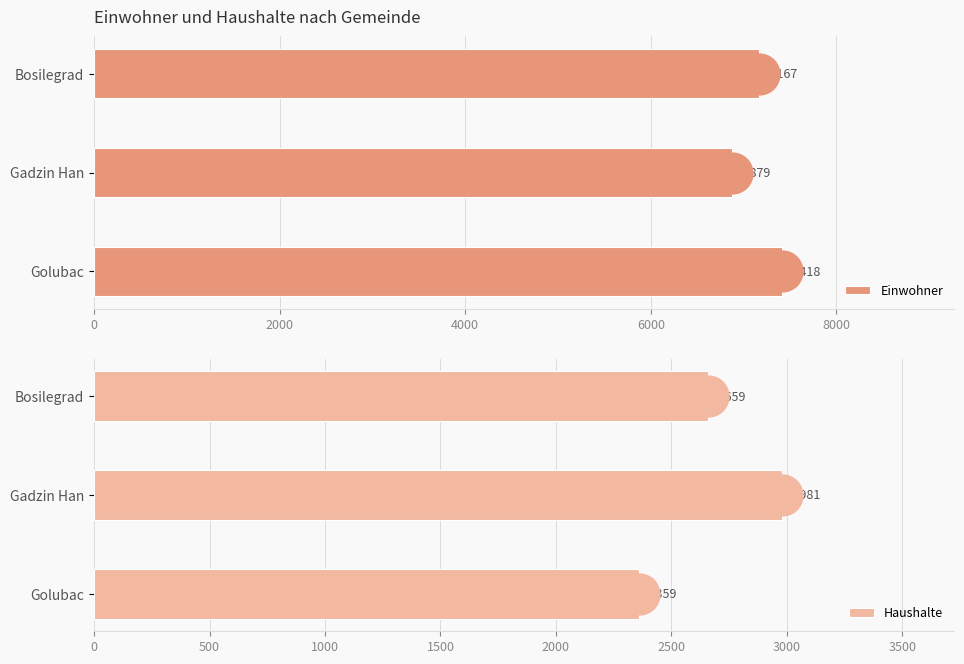

Where is Einwohner nearest to the value 7148?

Bosilegrad